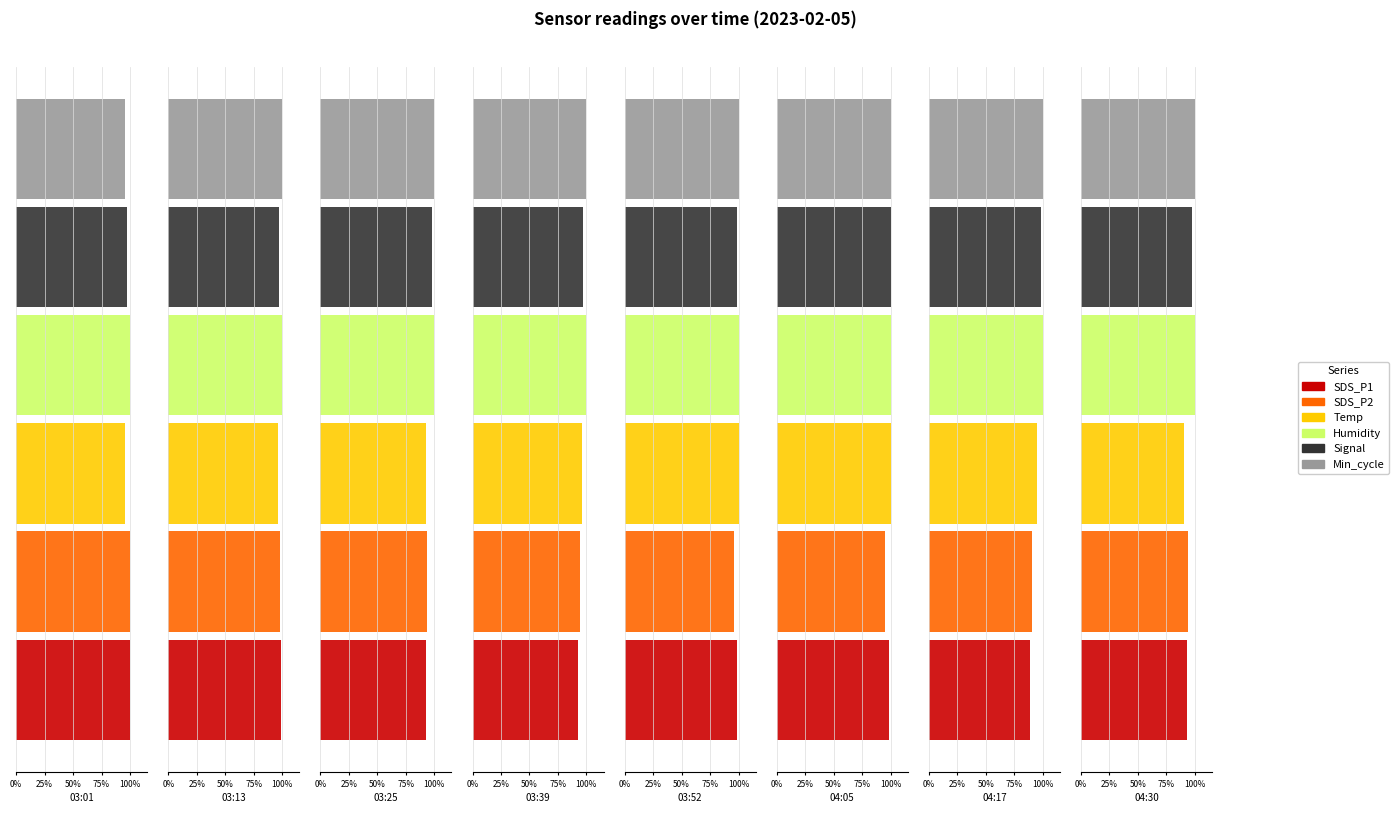

Between 03:47 and 04:07, which series saw the biggest shift?

Signal